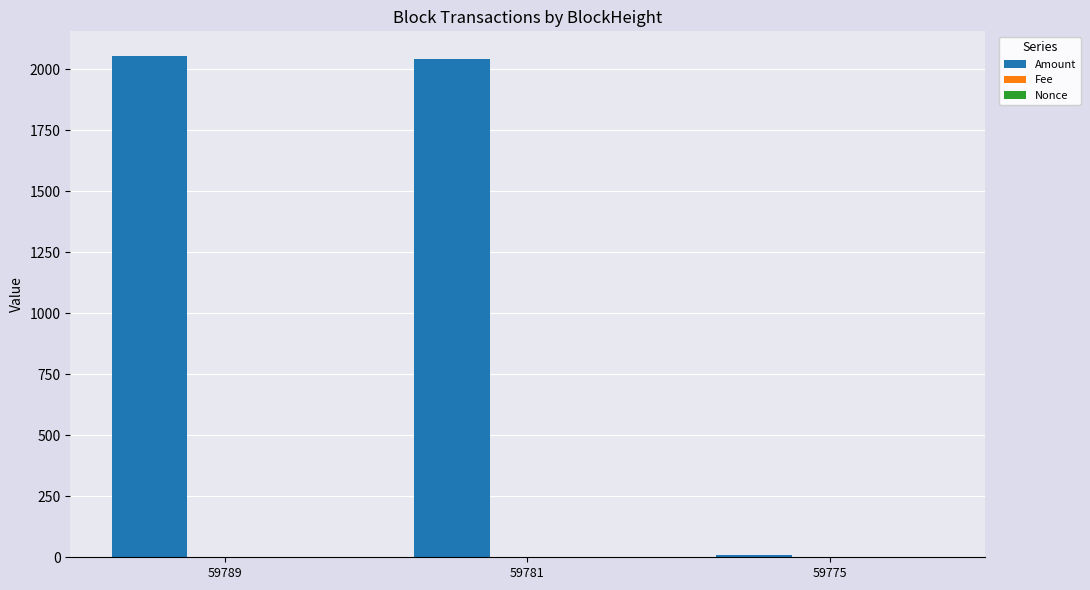

Which series changed the most between 59789 and 59775?

Amount